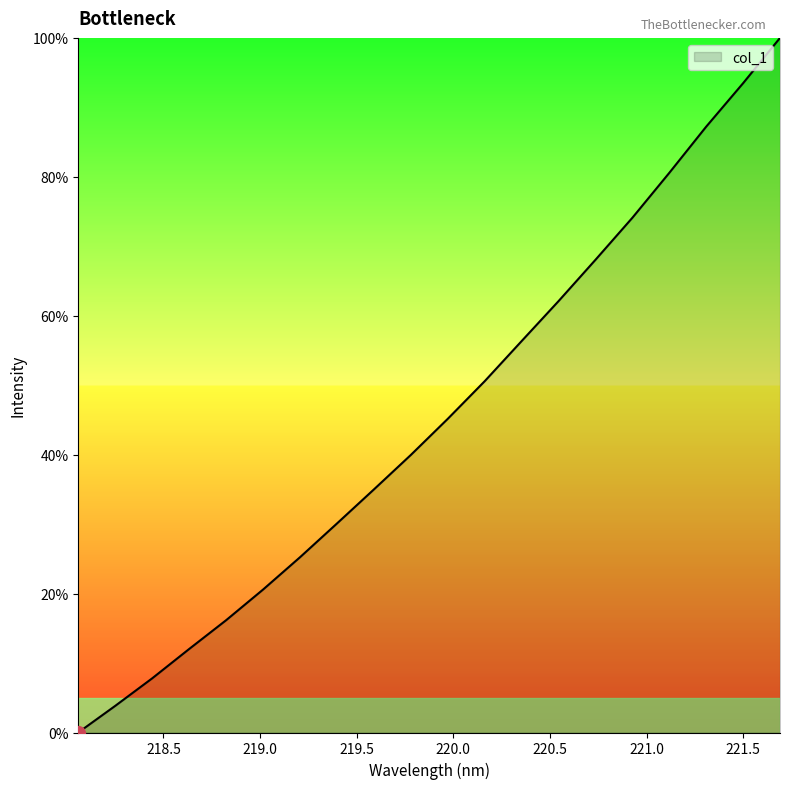

Reading left to right, list all the values displayed in this chart.

0.0	3.8	7.8	12.0	16.2	20.6	25.2	30.1	35.0	40.0	45.2	50.6	56.3	62.1	68.1	74.1	80.6	87.2	93.5	100.0